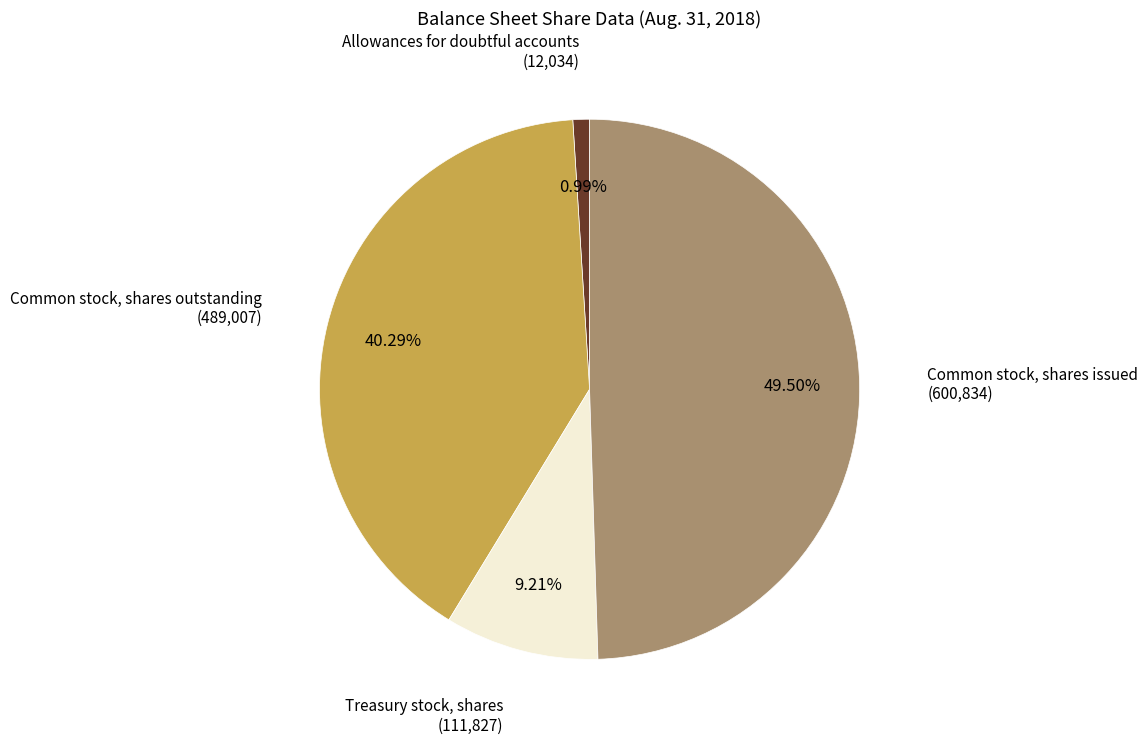

Does any single category account for the majority?

No